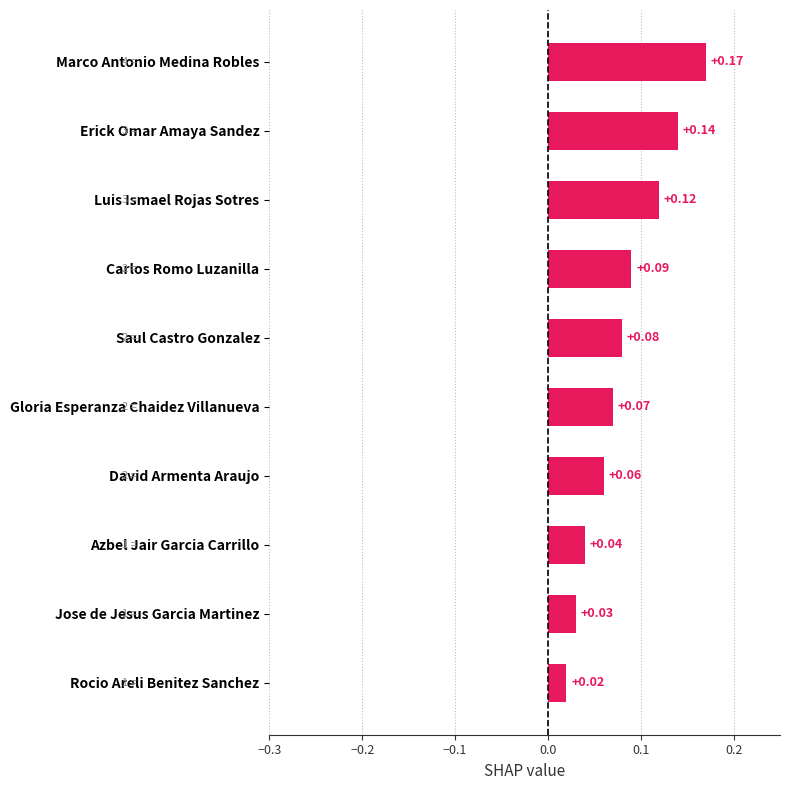

Which category has the highest value across all series?

Marco Antonio Medina Robles